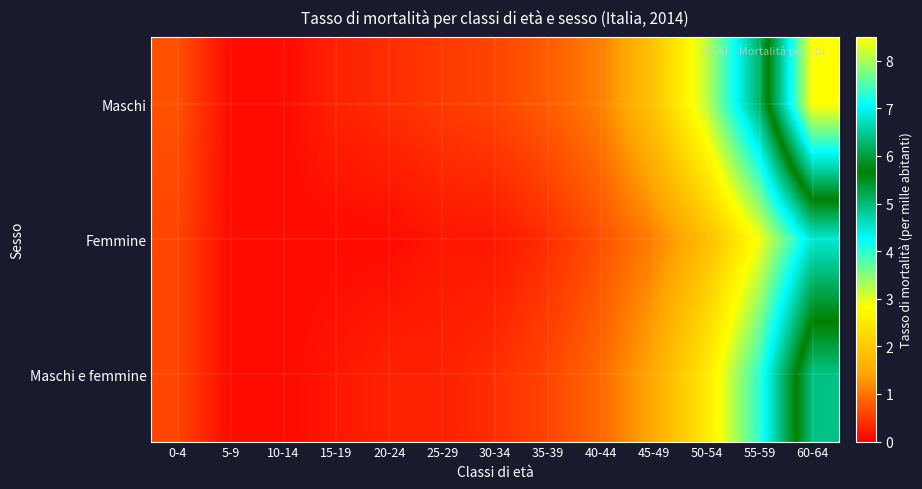

Which series has the largest total across all categories?

Maschi